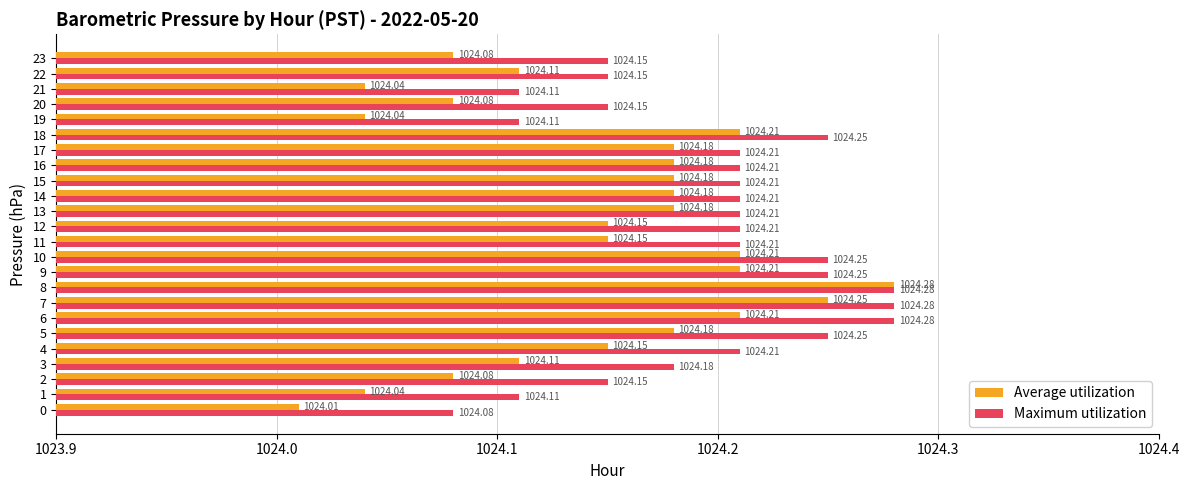

Which series changed the most between 8 and 21?

Average utilization